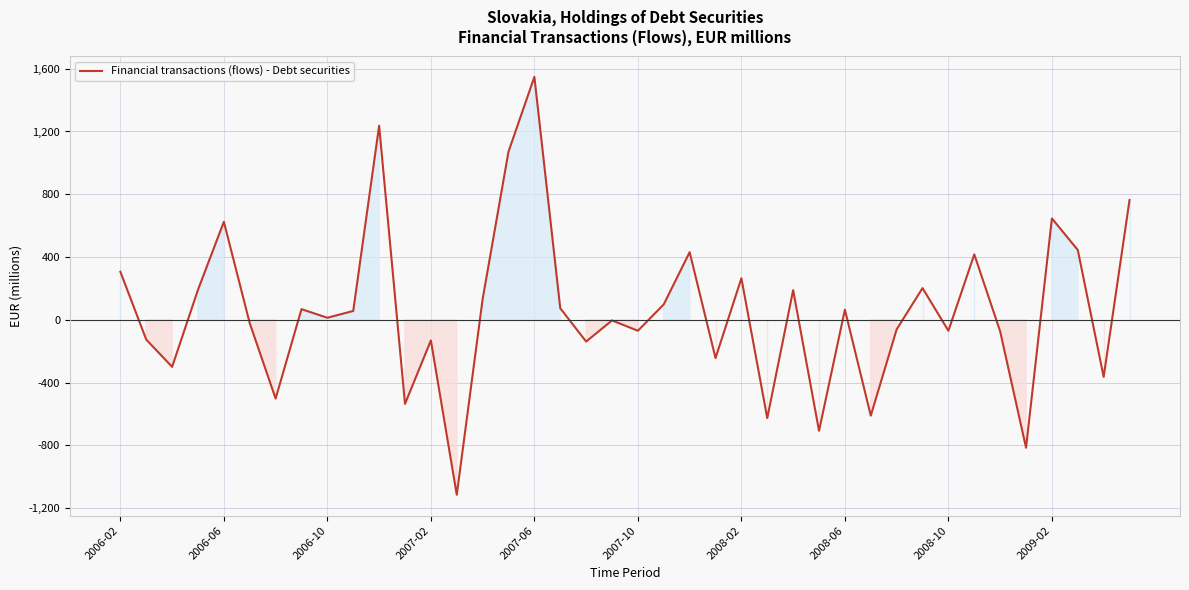

What is the difference between the maximum and minimum values?

2663.0